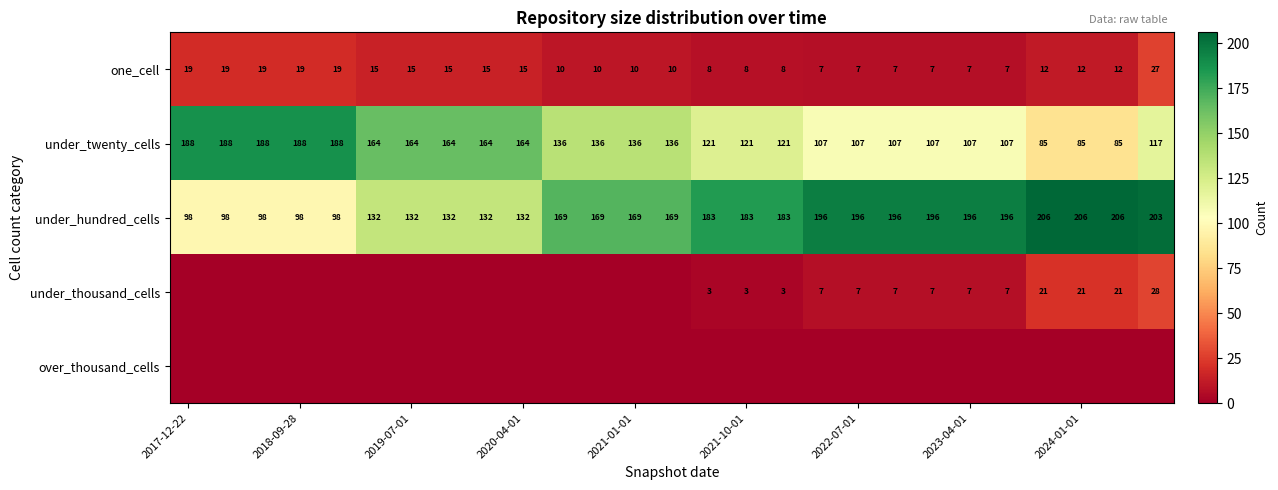

What is the difference between the highest and lowest values at 26?

203